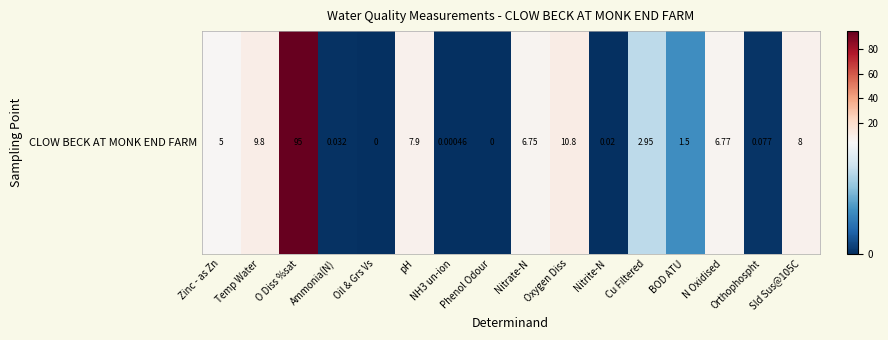

Which has a higher value, Phenol Odour or Sld Sus@105C?

Sld Sus@105C